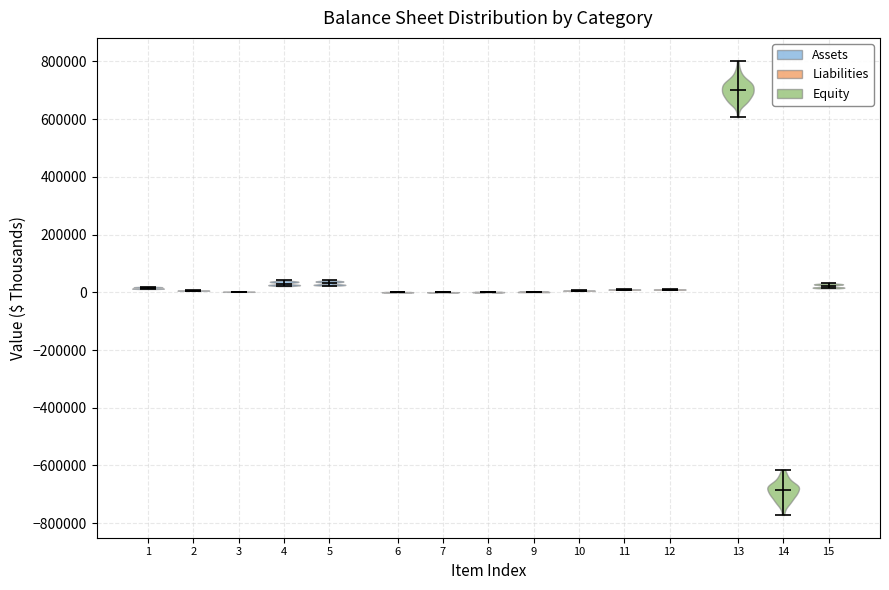

Which violin has the lowest median line?

14